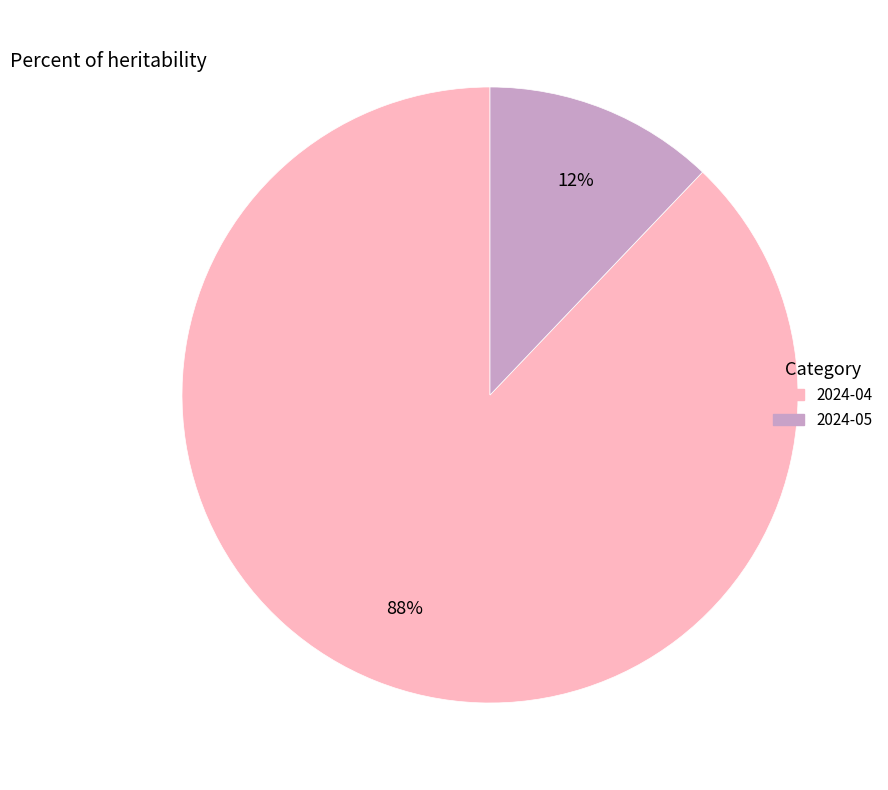

Do 2024-05 and 2024-04 together represent more than half of the pie?

Yes